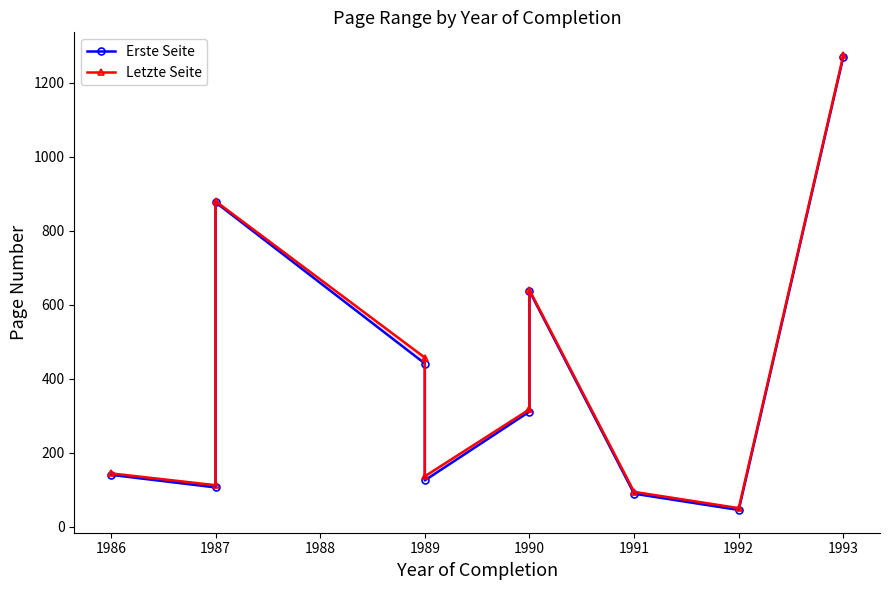

Does the chart have visible grid lines?

No